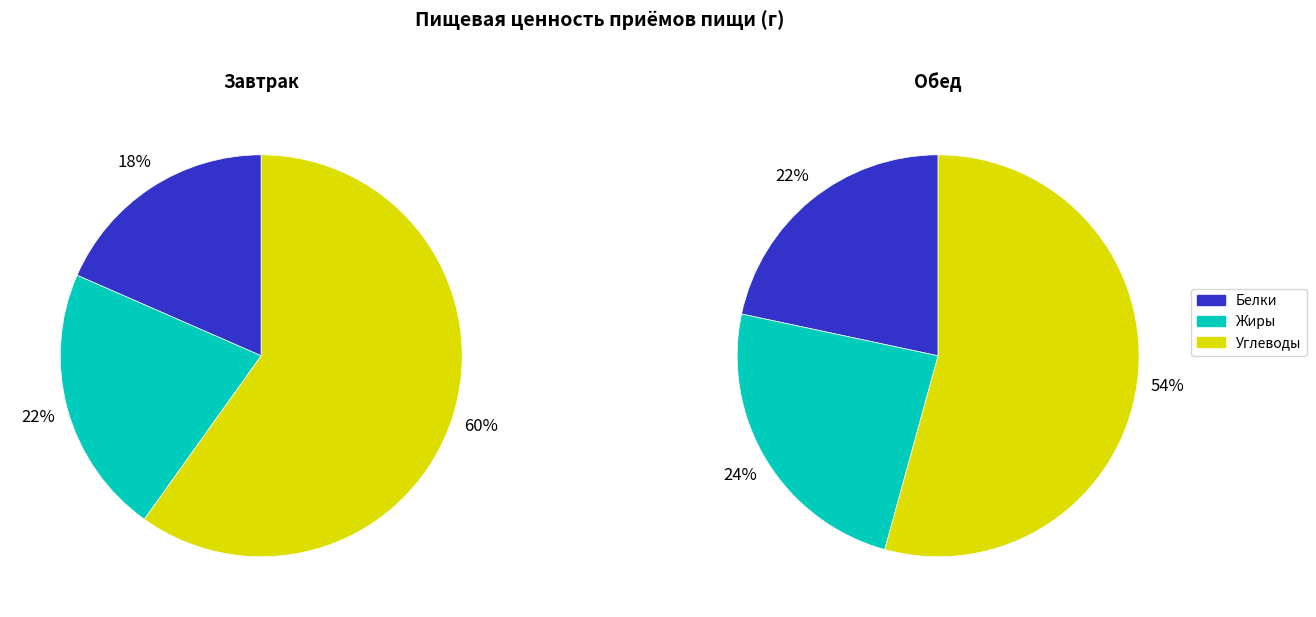

Rank the categories by Углеводы value from lowest to highest.

Обед, Завтрак